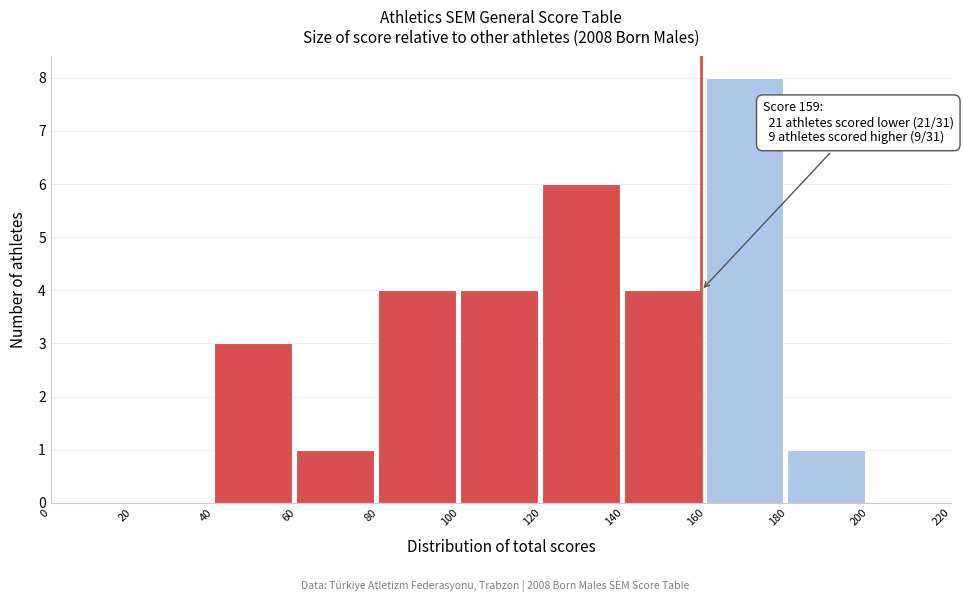

Which range on the x-axis has the tallest bar?

160 to 180